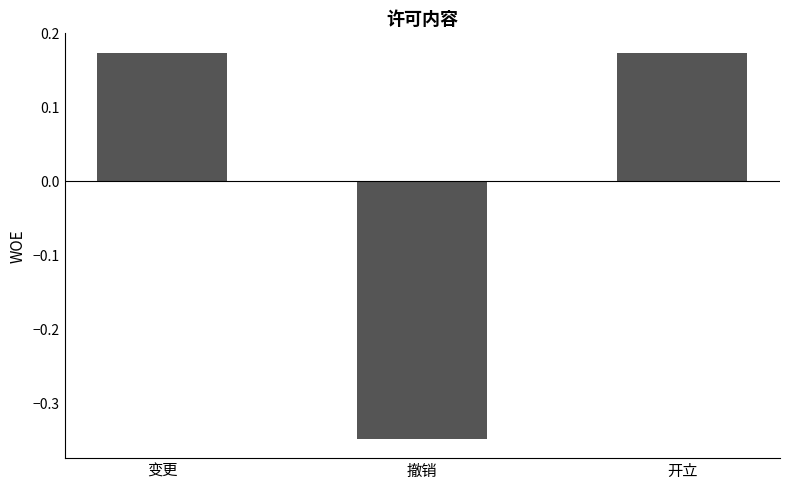

How many values are between 0 and 1?

2